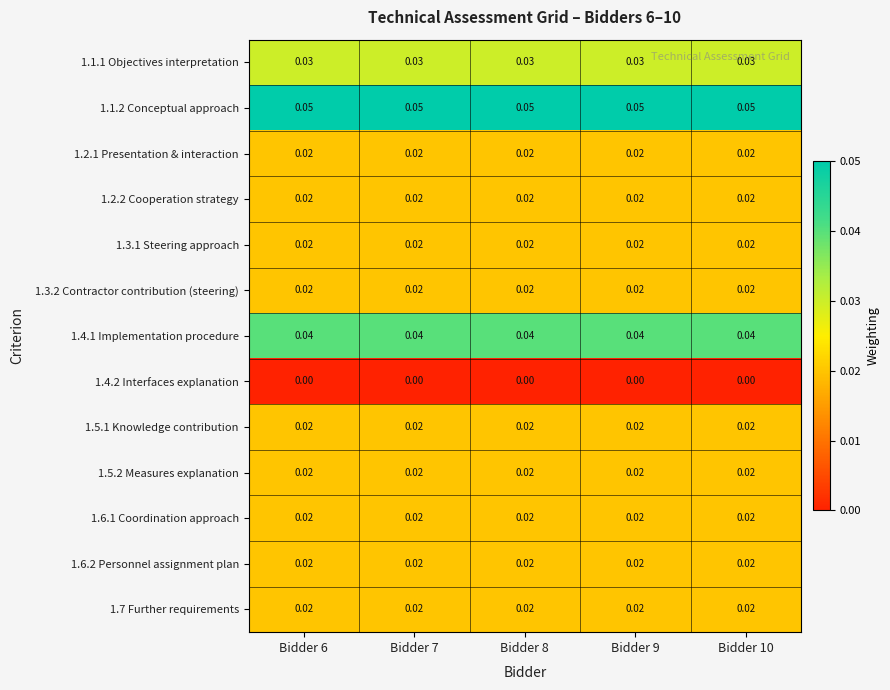

Is the value of 1.1.1 Objectives interpretation at Bidder 9 greater than the value of 1.4.1 Implementation procedure at Bidder 9?

No